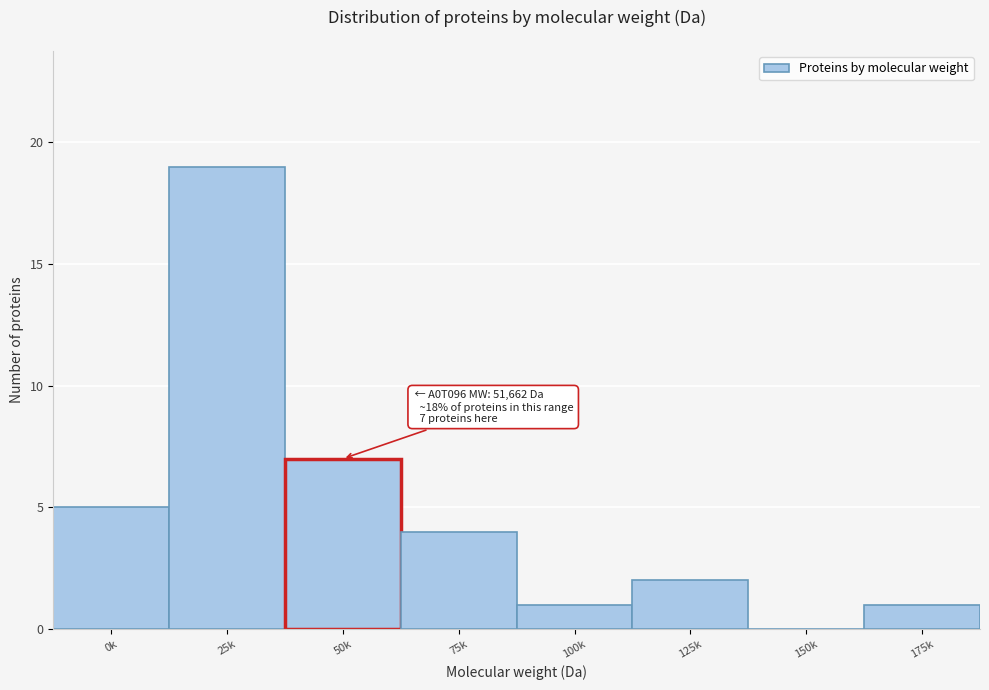

Reading left to right, transcribe all the data shown in this chart.

0k=5	25k=19	50k=7	75k=4	100k=1	125k=2	150k=0	175k=1